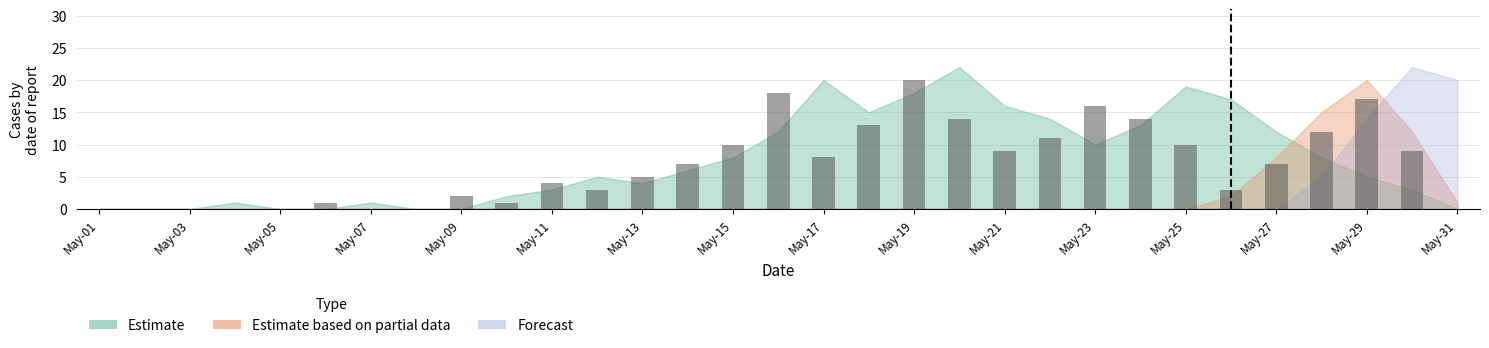

Where is Estimate based on partial data nearest to the value 10?

May-27